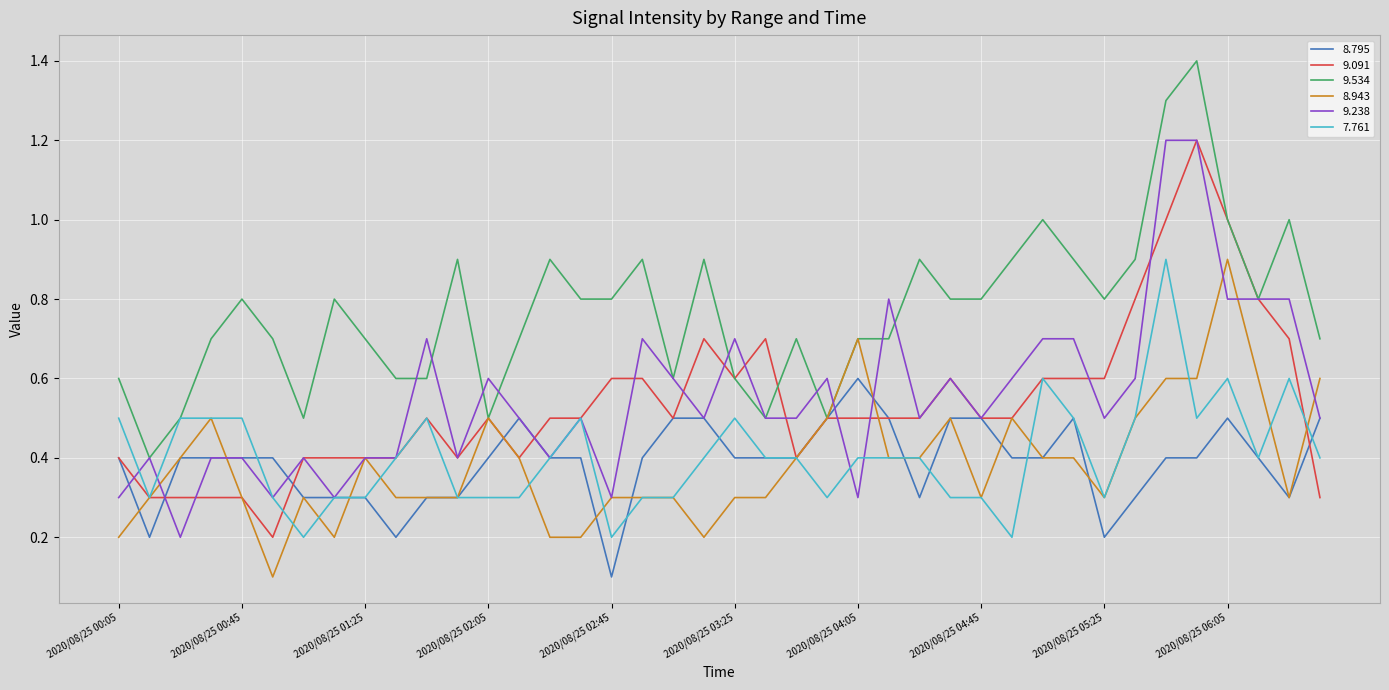

What is the highest value of the 9.238 series?

1.2